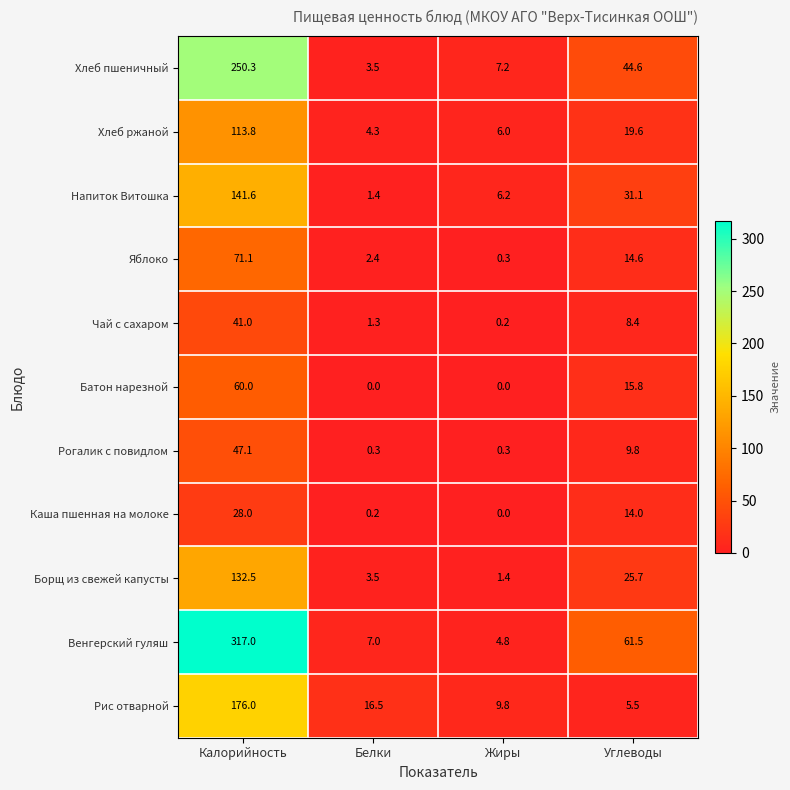

Which label corresponds to the largest value in the chart?

Калорийность